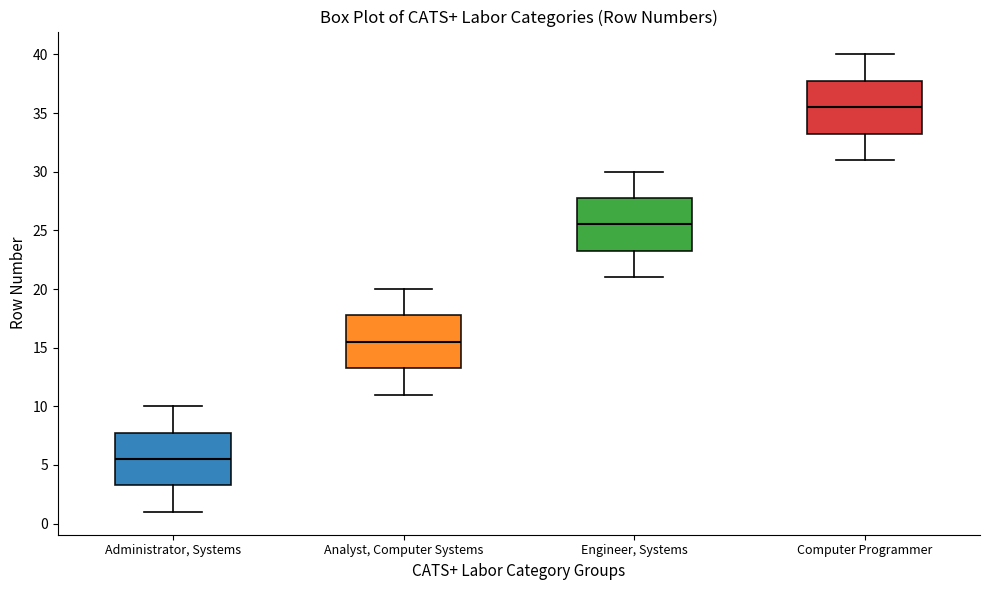

Reading left to right, transcribe this box plot: for each box, give where its median line is, the range the box spans, and where its two whiskers end, as read against the y-axis. The values are not printed on the chart, so give them approximately, as read against the axis.

Administrator, Systems: median 5.5, box 3.5 to 8.0, whiskers 1.0 to 10.0
Analyst, Computer Systems: median 15.5, box 13.5 to 18.0, whiskers 11.0 to 20.0
Engineer, Systems: median 25.5, box 23.5 to 28.0, whiskers 21.0 to 30.0
Computer Programmer: median 35.5, box 33.5 to 38.0, whiskers 31.0 to 40.0